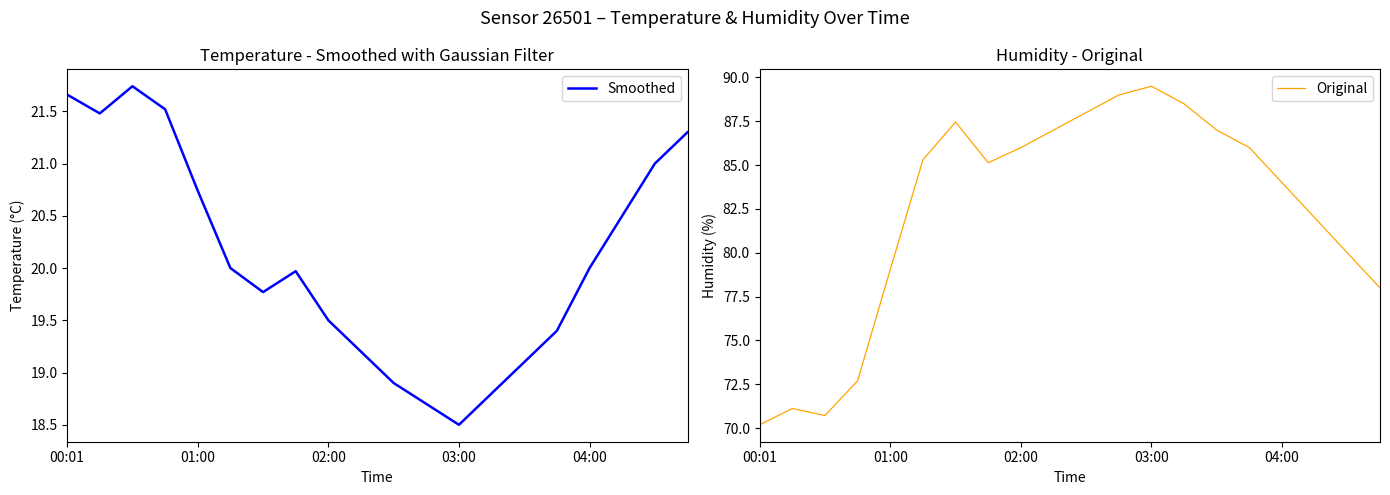

What is the average value of the Original series?

82.3